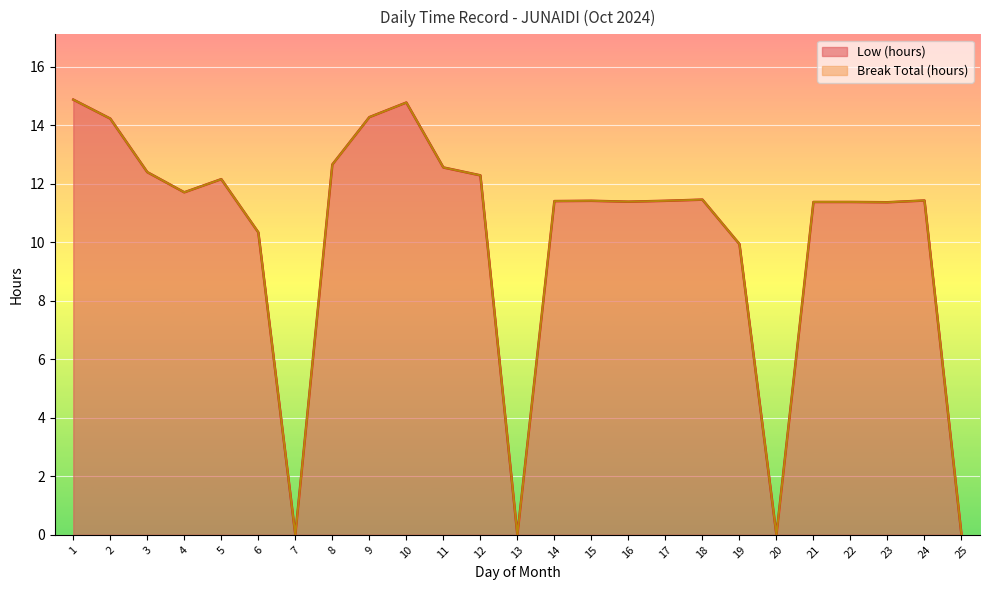

True or false: the data shows 11.5 at 18.

True